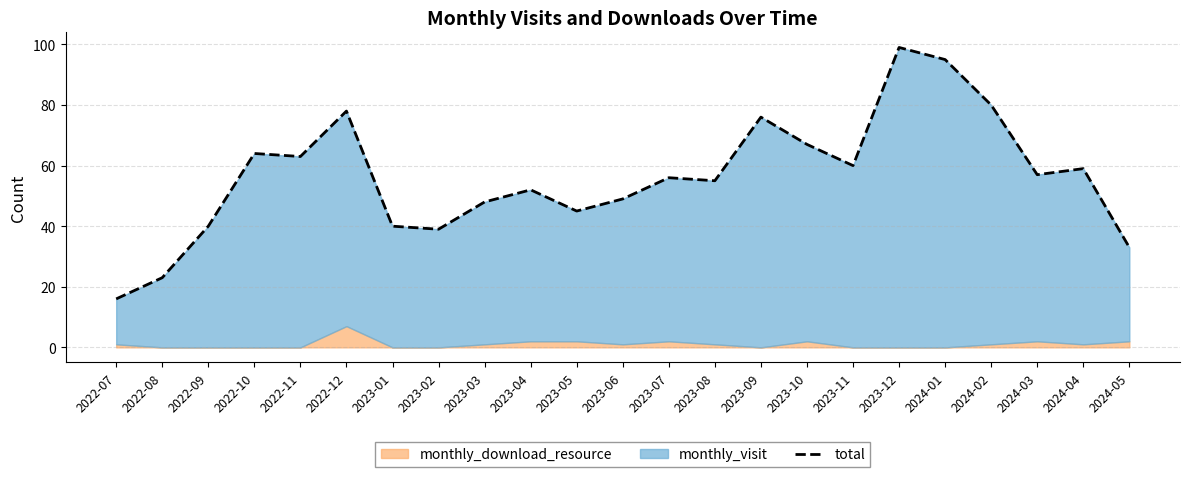

Count the number of categories in the chart.

23